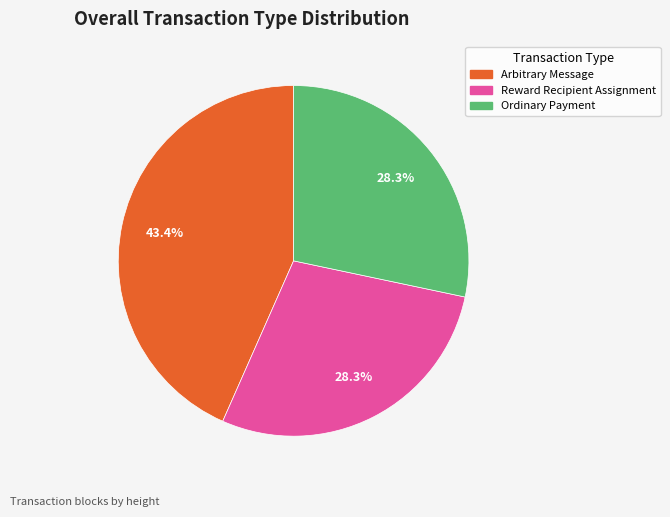

Does any single category account for the majority?

No